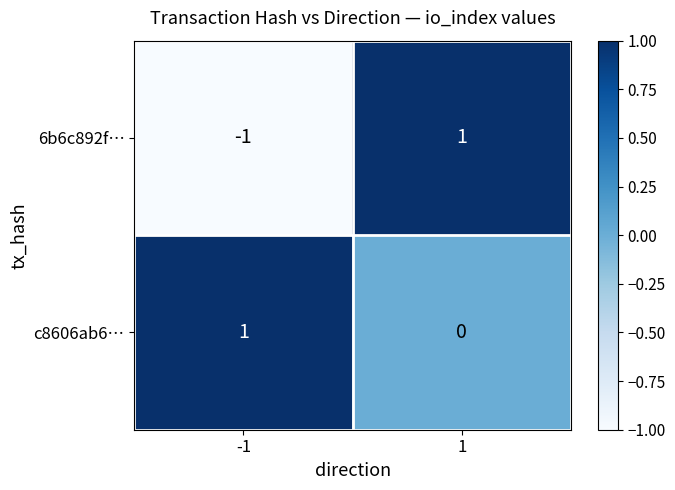

True or false: c8606ab6… has a value of 0 at 1.

True